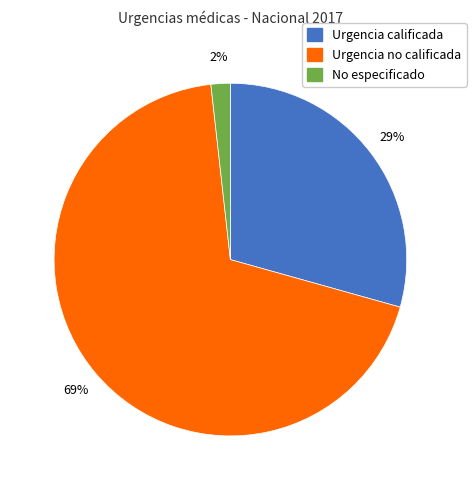

To the nearest percent, what is the average slice percentage?

33%